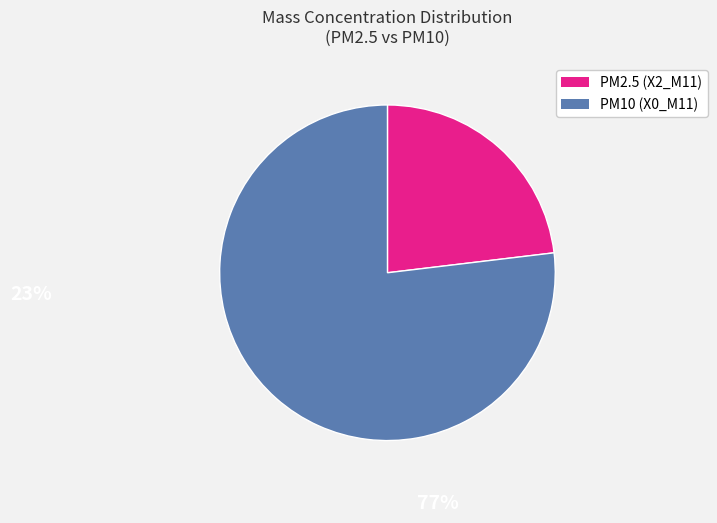

Which has a higher value, PM10 (X0_M11) or PM2.5 (X2_M11)?

PM10 (X0_M11)